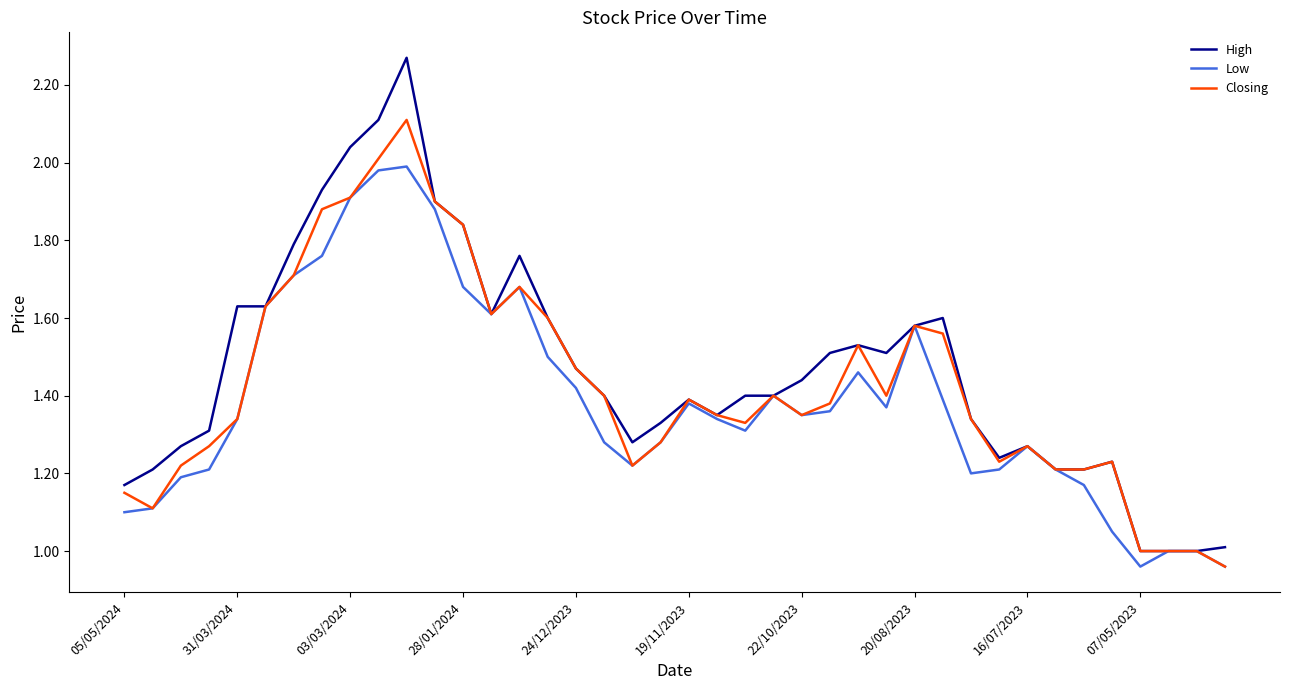

Which series has the largest range (max minus min)?

High